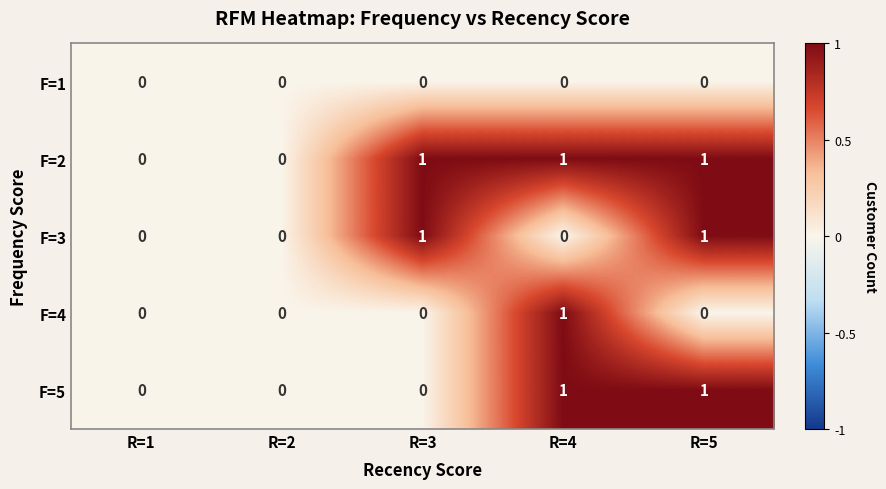

Which series has the largest total across all categories?

F=2